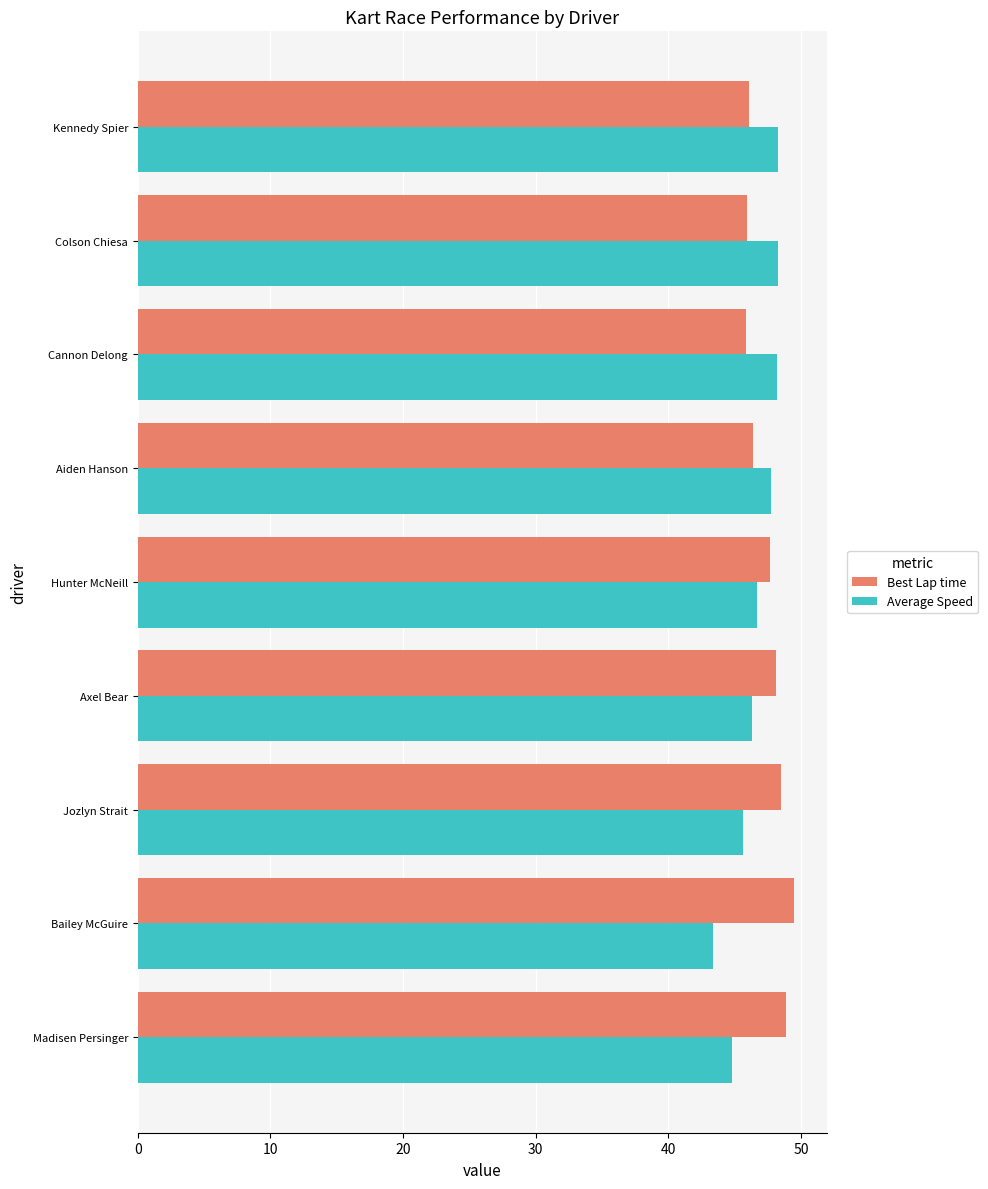

What is the difference between the second highest and minimum values in the Average Speed series?

4.8